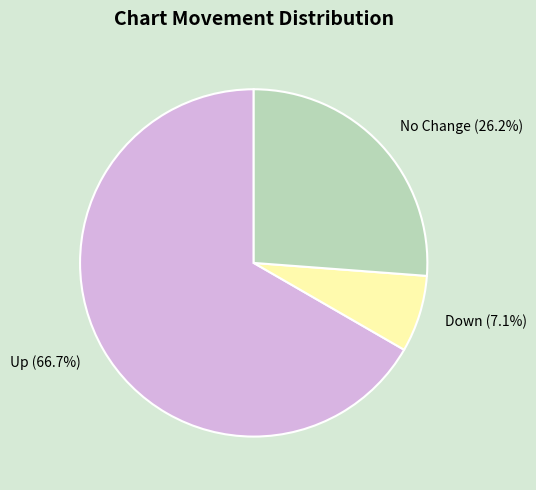

Is there any slice that represents more than half of the pie?

Yes